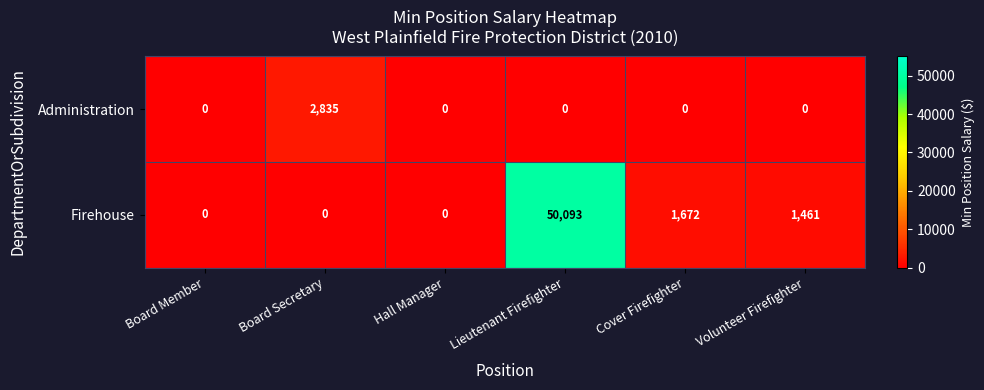

The value of Firehouse at Volunteer Firefighter is 633. True or false?

False